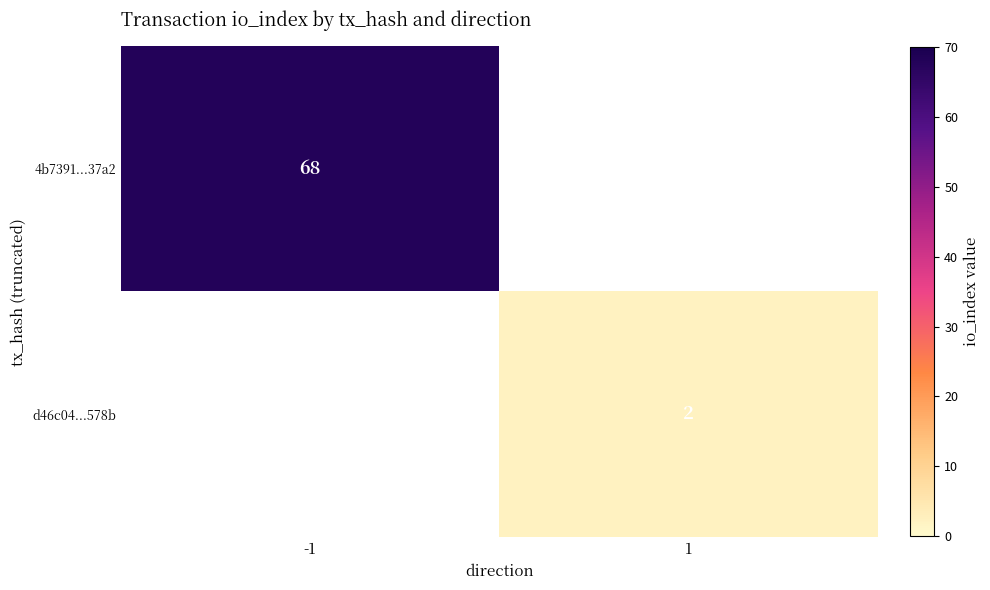

The 4b7391...37a2 series shows 97 at -1. True or false?

False